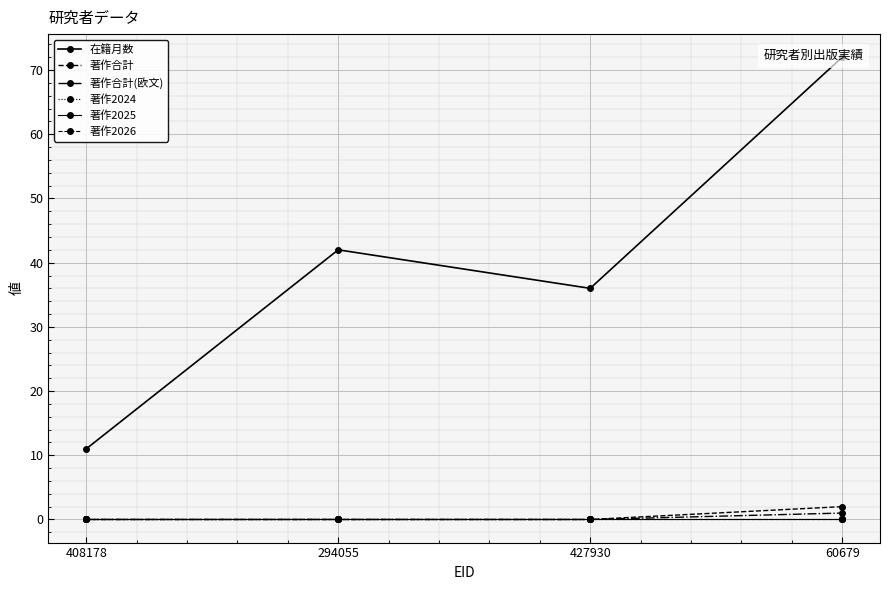

Which label corresponds to the smallest value in the chart?

408178